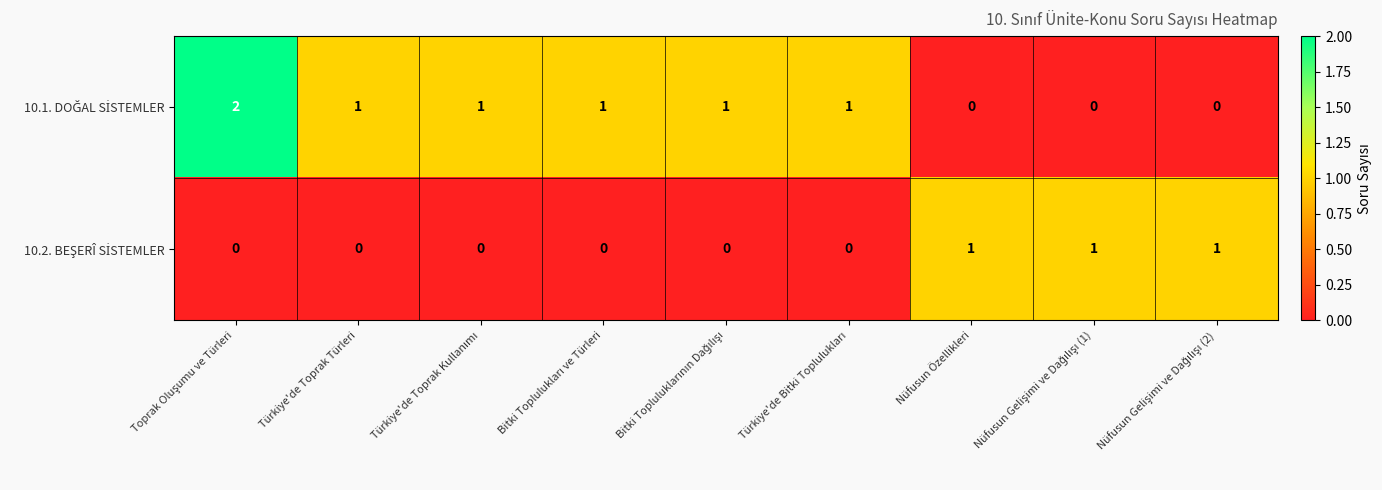

What is the spread (max minus min) of values at Nüfusun Gelişimi ve Dağılışı (2)?

1